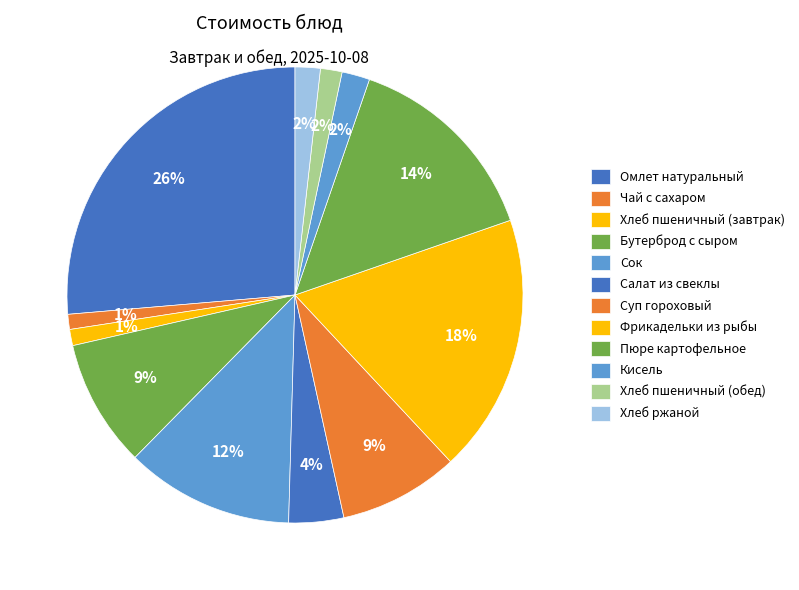

How many slices are in this pie chart?

12